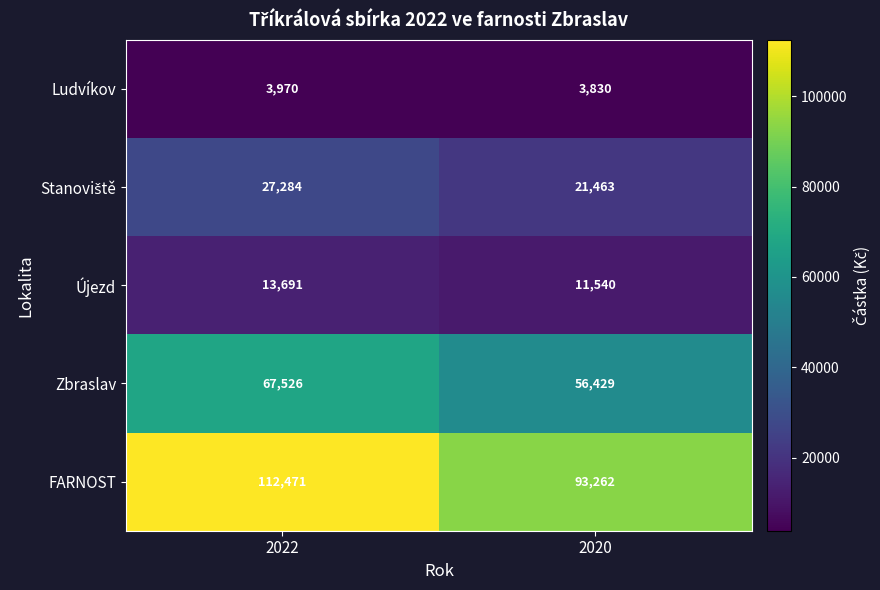

What is the smallest value displayed?

3830